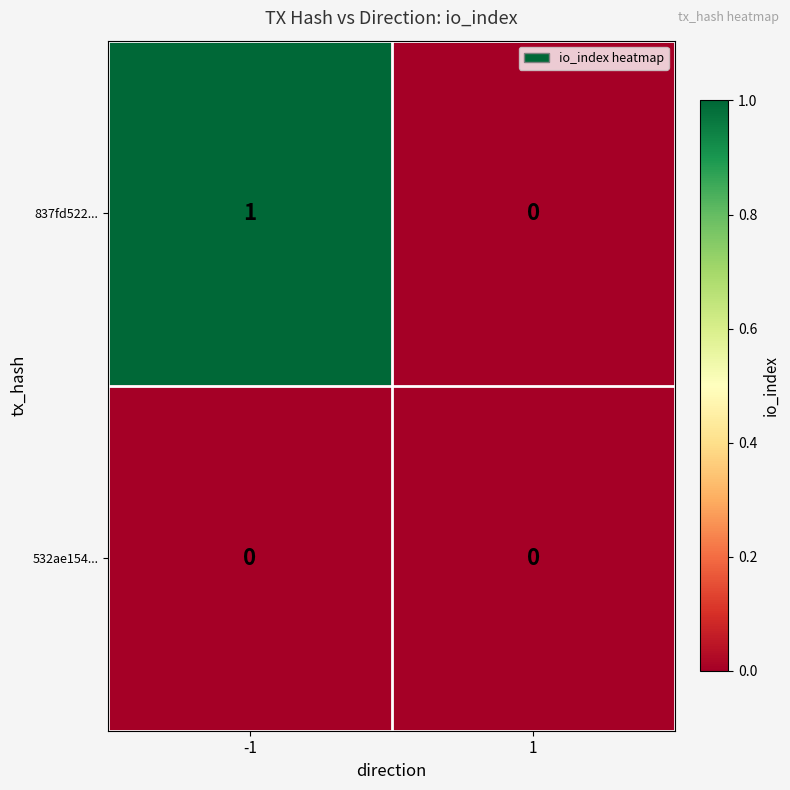

Which series has the largest total across all categories?

837fd522...